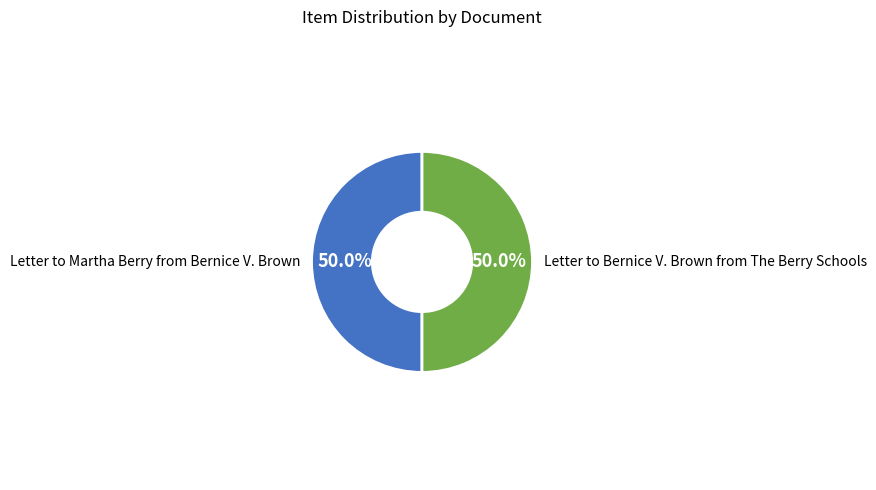

Is it true that Letter to Bernice V. Brown from The Berry Schools is 50% of the pie?

True